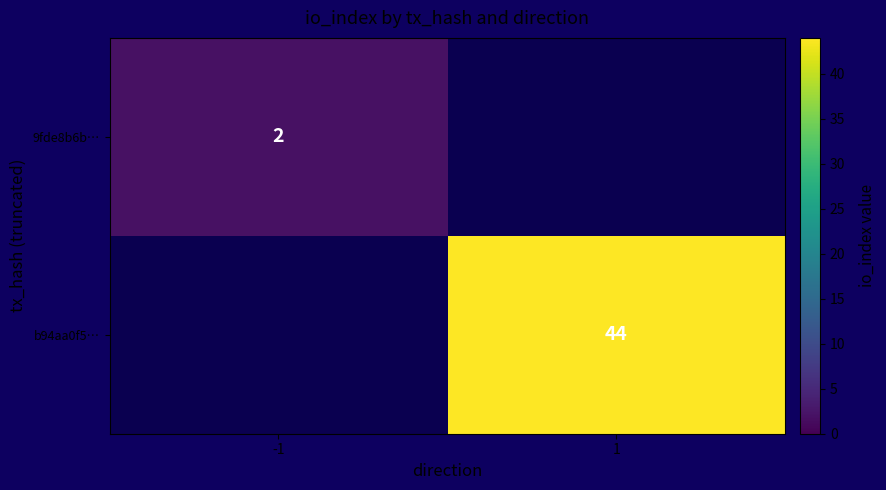

The value of b94aa0f5… at 1 is 24. True or false?

False